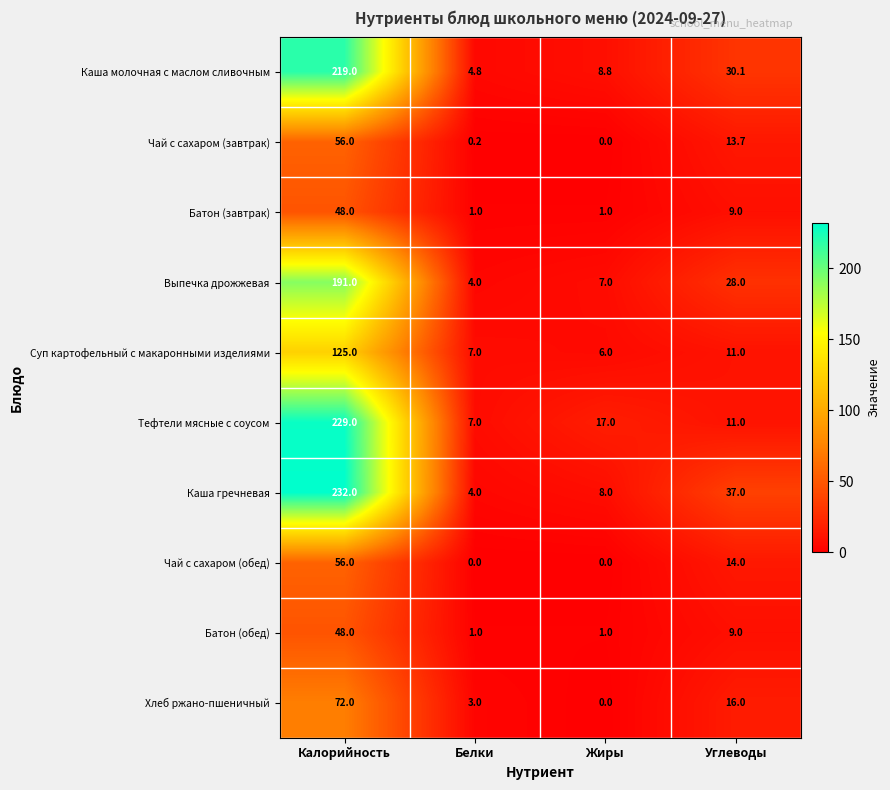

At which category is the sum across all series the highest?

Калорийность